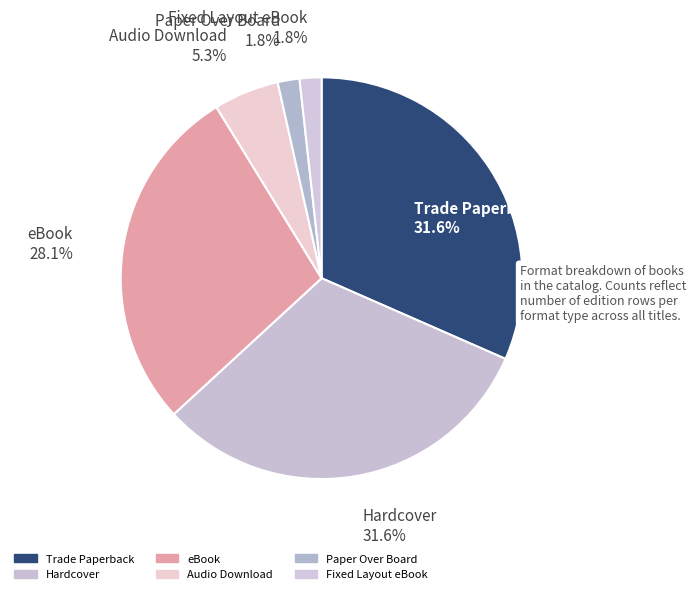

What portion of the pie excludes Paper Over Board?

98.2%